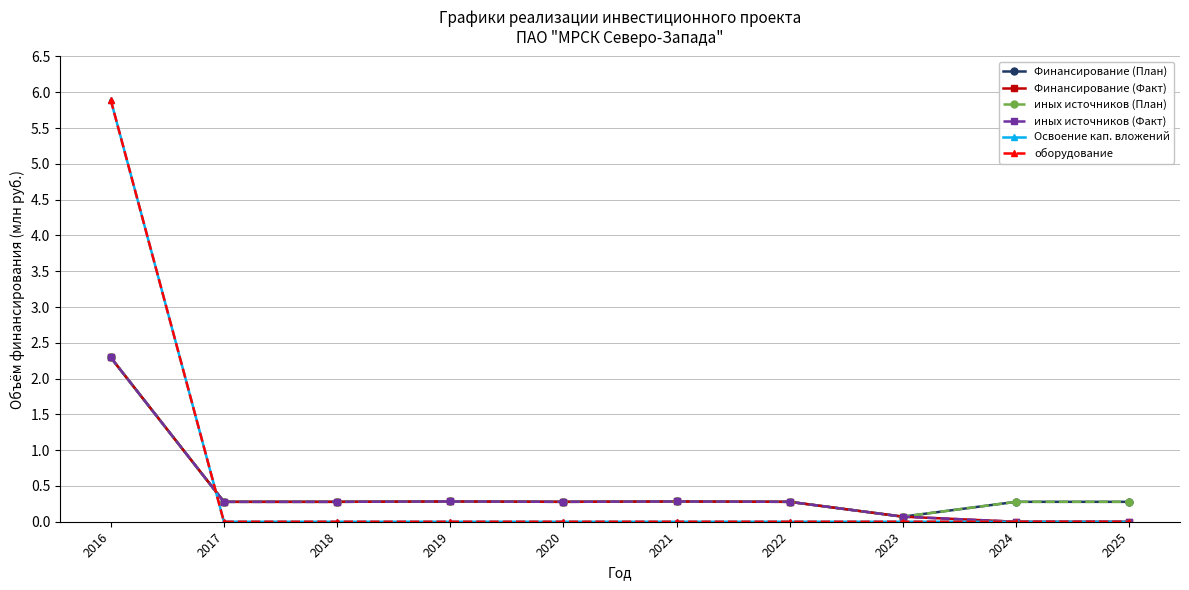

Does the chart have visible grid lines?

Yes